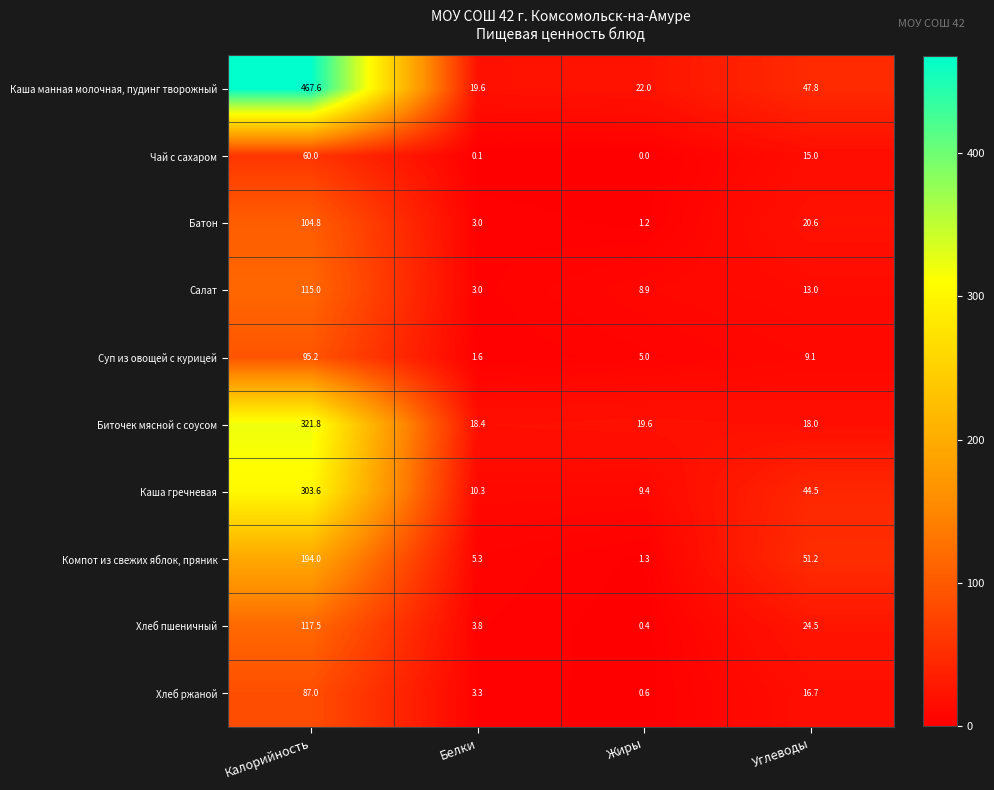

Is the value of Хлеб ржаной at Жиры greater than the value of Хлеб пшеничный at Калорийность?

No